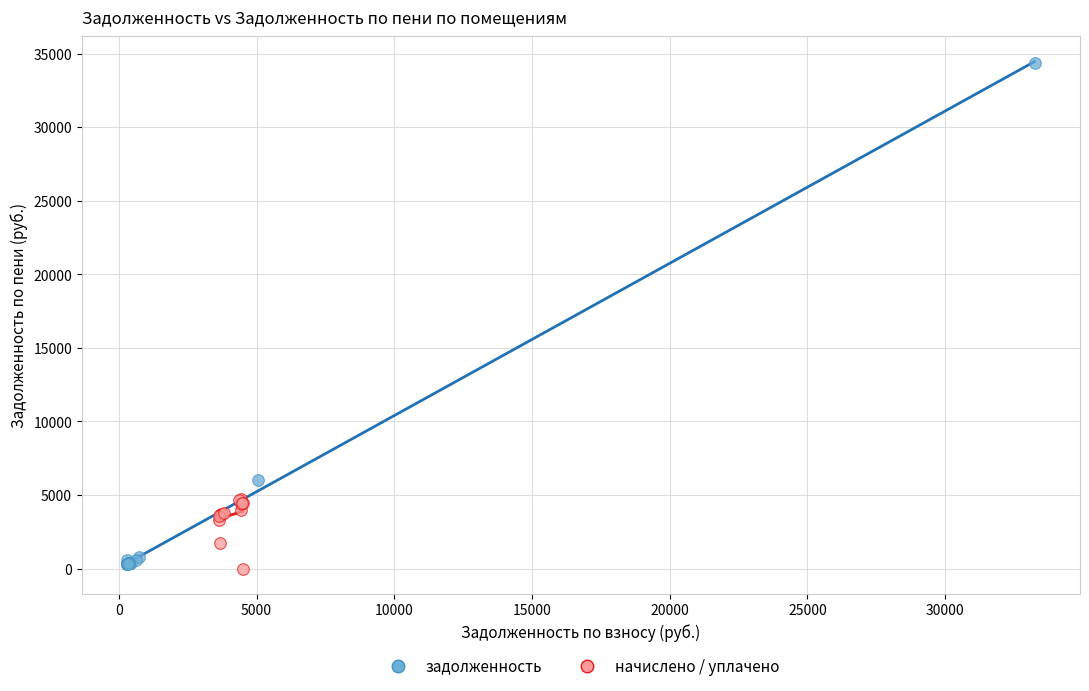

Which series reaches the maximum Y coordinate?

задолженность